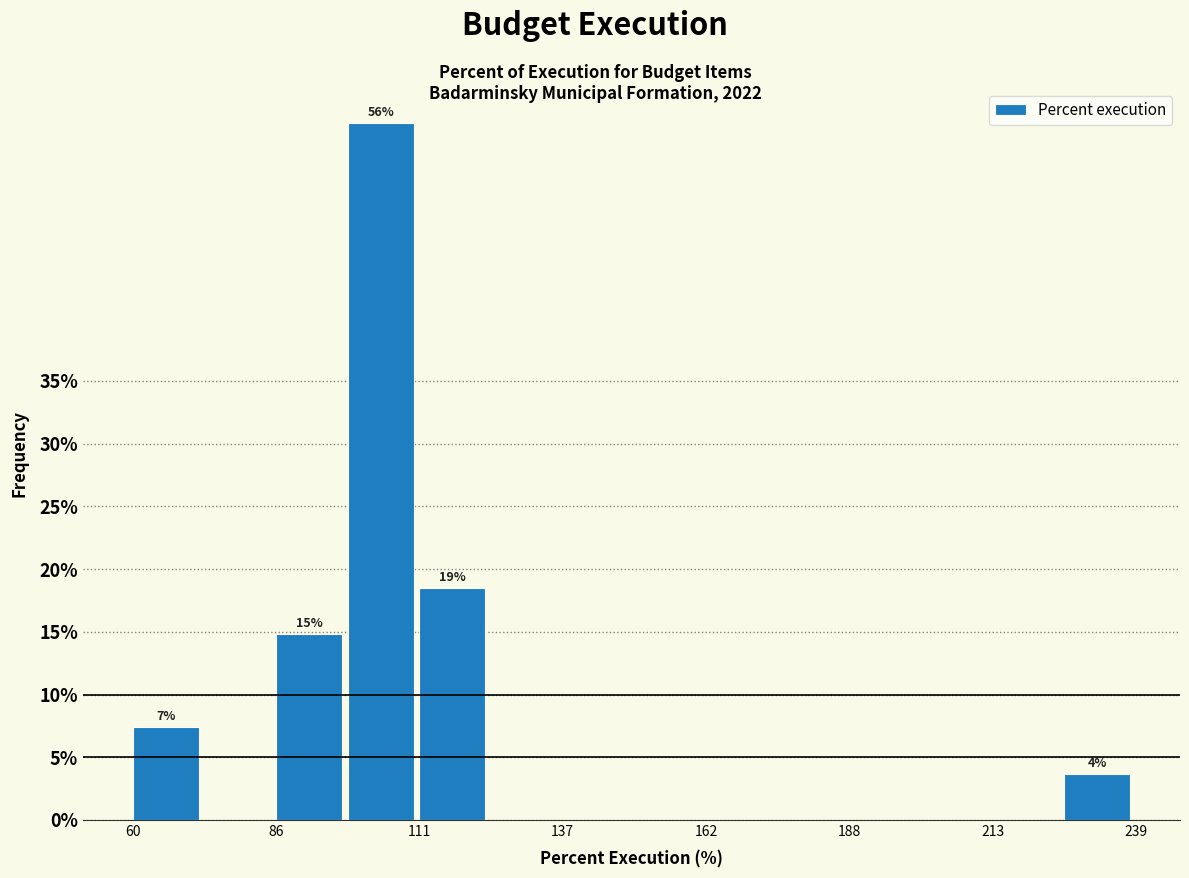

Read against the x-axis, roughly where is the centre of the tallest bar?

105